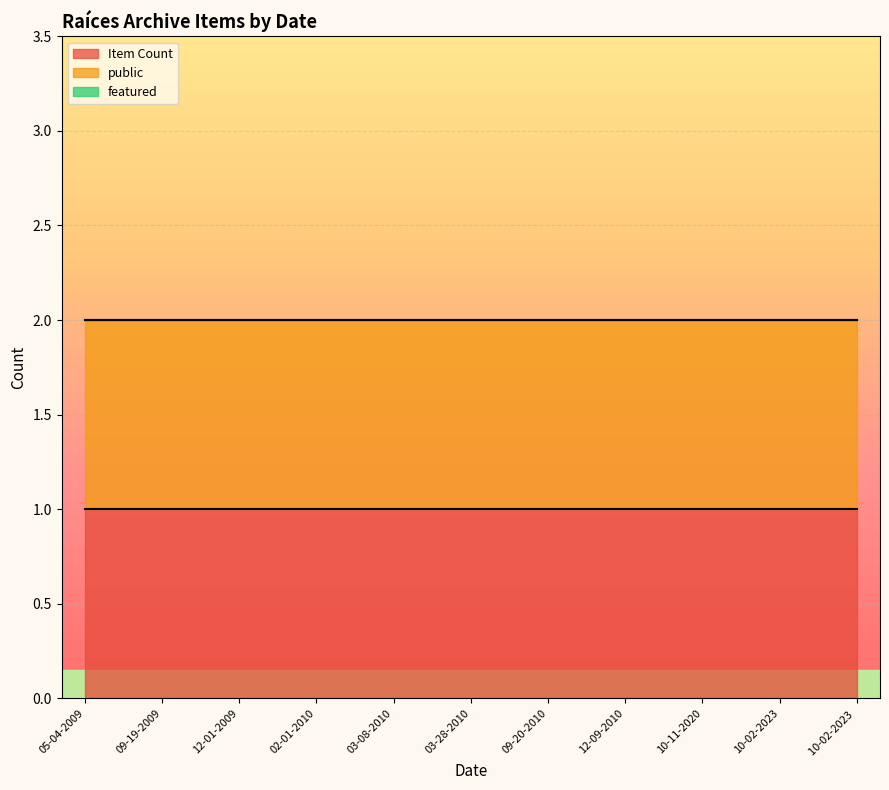

List the series in order of their peak value, lowest first.

featured, Item Count, public